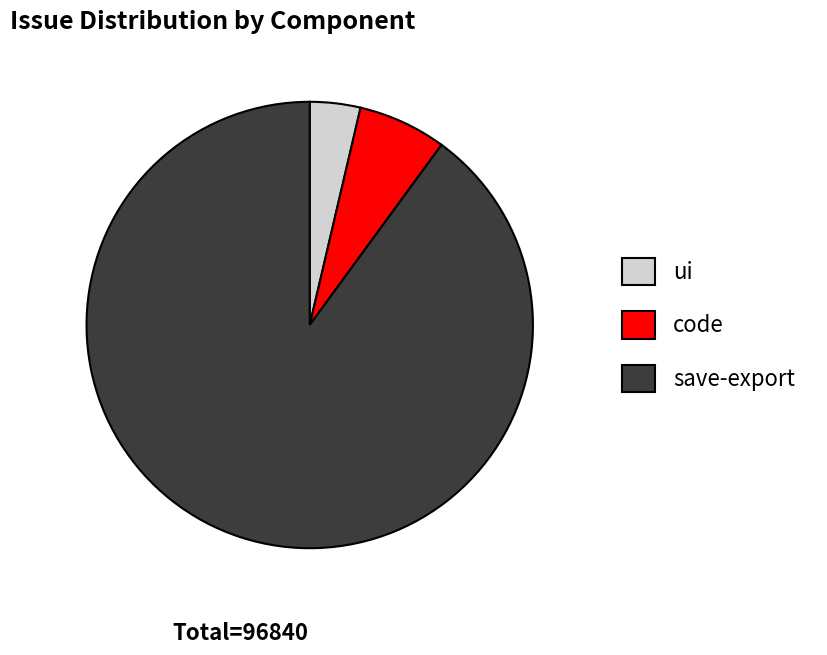

What is the largest slice in the pie chart?

save-export